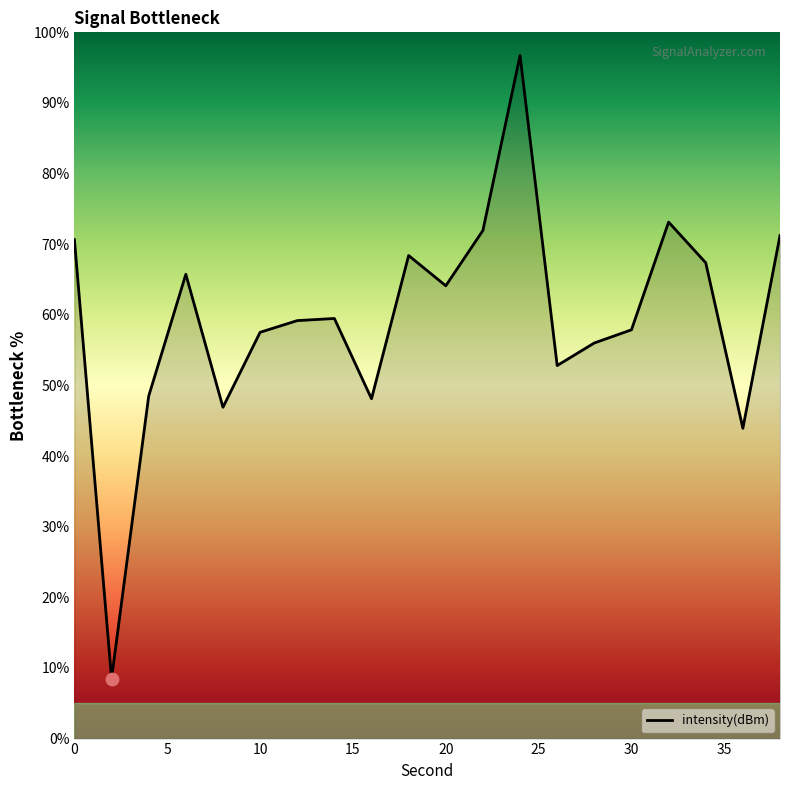

What is the minimum value shown in the chart?

8.5